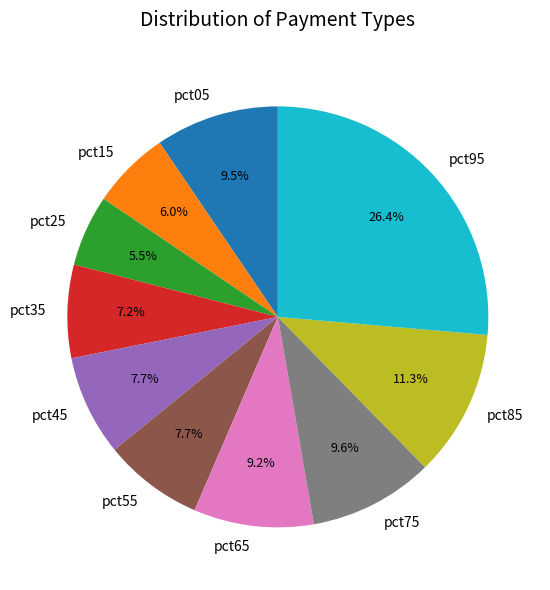

Is pct65 the majority of the pie?

No